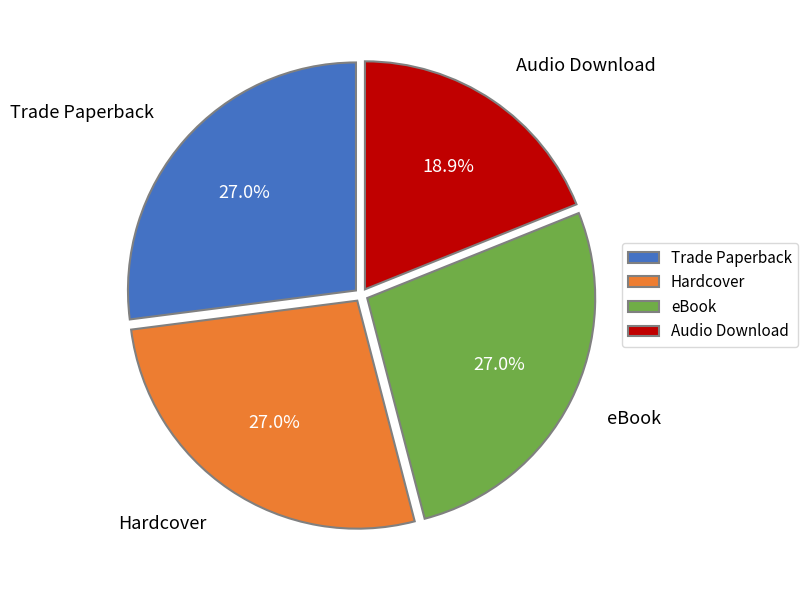

To the nearest percent, what is the difference between the largest and smallest slice percentages?

8%